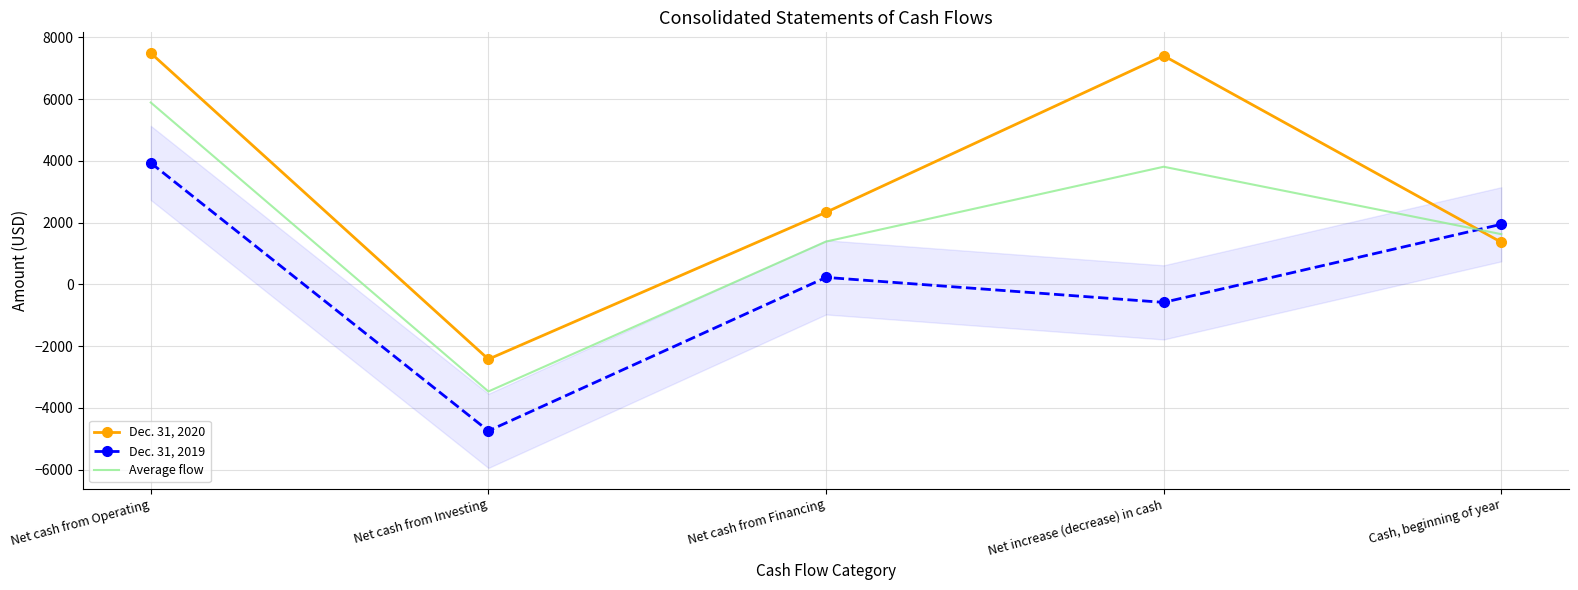

Is it true that Dec. 31, 2020 equals 1363.3 at Net cash from Financing?

False